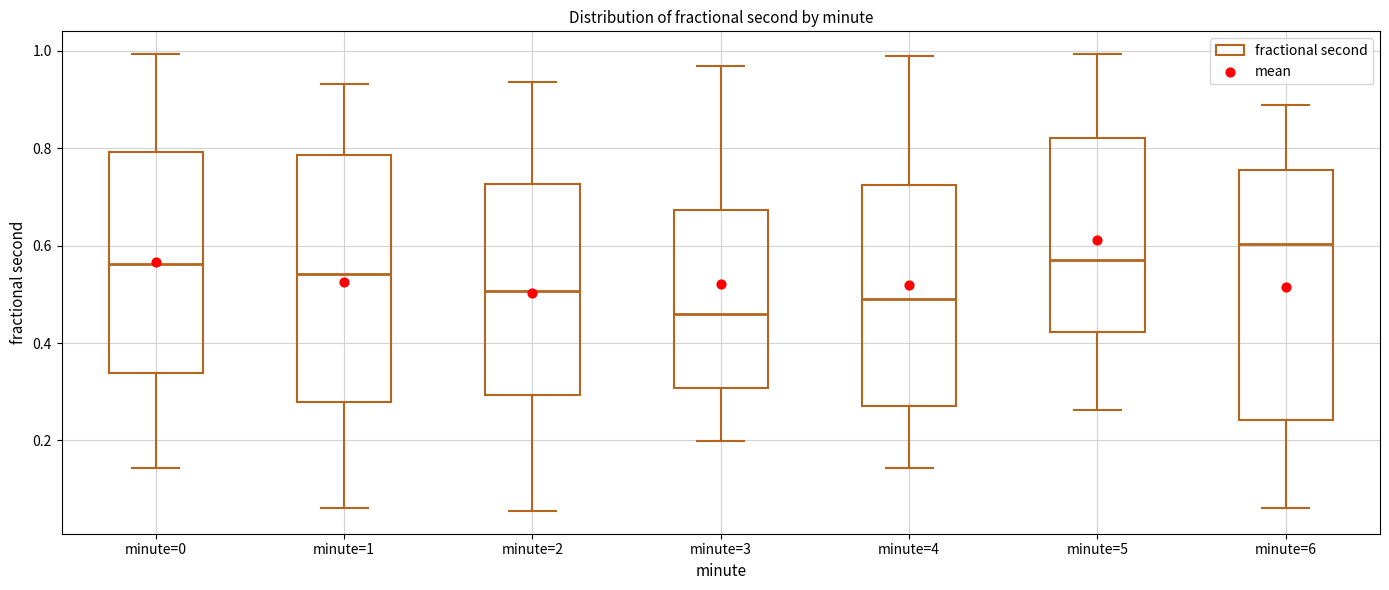

Reading left to right, transcribe this box plot: for each box, give where its median line is, the range the box spans, and where its two whiskers end, as read against the y-axis. The values are not printed on the chart, so give them approximately, as read against the axis.

minute=0: median 0.56, box 0.34 to 0.80, whiskers 0.14 to 1.00
minute=1: median 0.54, box 0.28 to 0.78, whiskers 0.06 to 0.94
minute=2: median 0.50, box 0.30 to 0.72, whiskers 0.06 to 0.94
minute=3: median 0.46, box 0.30 to 0.68, whiskers 0.20 to 0.96
minute=4: median 0.48, box 0.26 to 0.72, whiskers 0.14 to 0.98
minute=5: median 0.56, box 0.42 to 0.82, whiskers 0.26 to 1.00
minute=6: median 0.60, box 0.24 to 0.76, whiskers 0.06 to 0.88